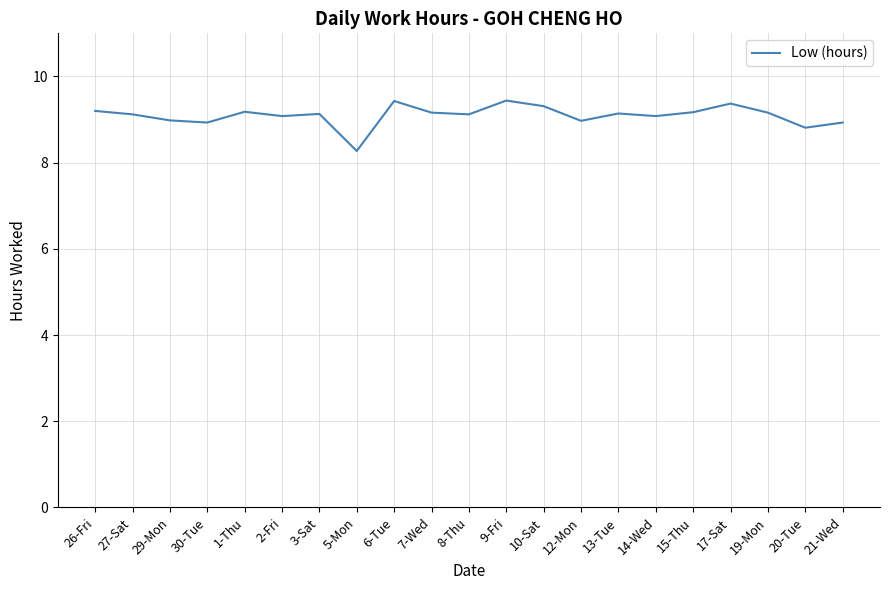

What is the average value?

9.1